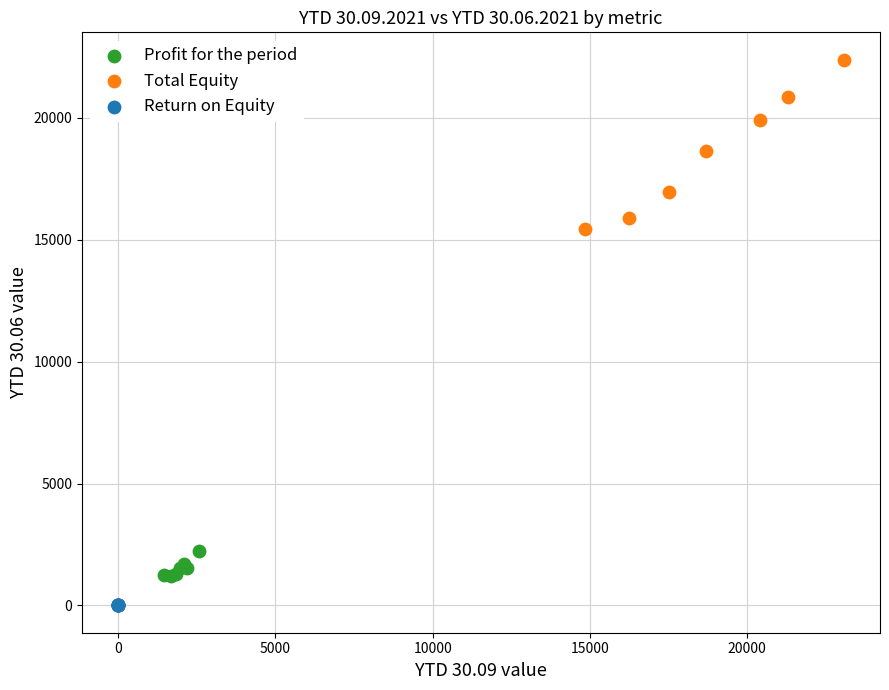

Which series reaches the minimum Y coordinate?

Return on Equity